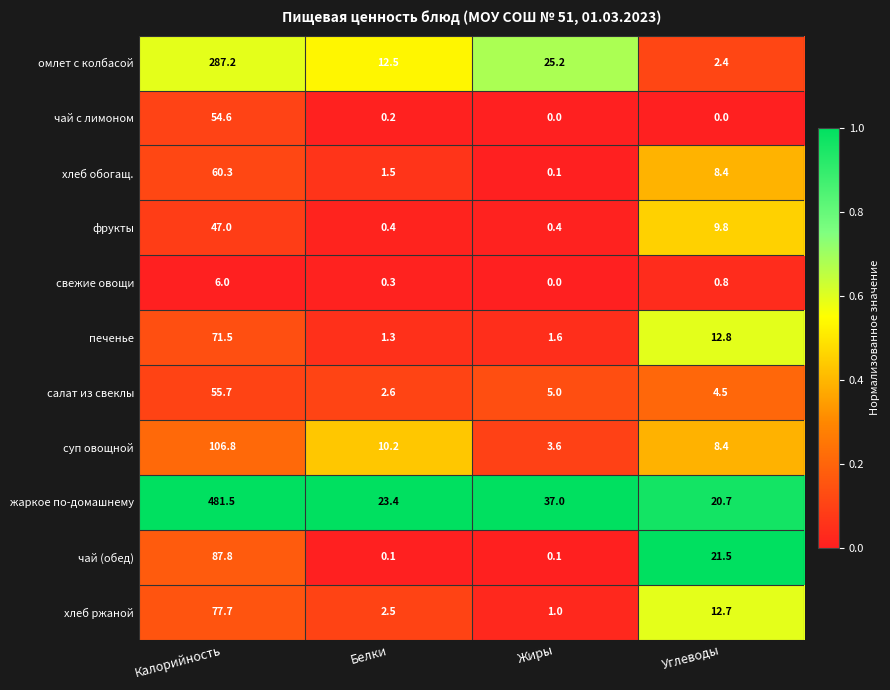

Rank the series at Калорийность from highest to lowest value.

жаркое по-домашнему, омлет с колбасой, суп овощной, чай (обед), хлеб ржаной, печенье, хлеб обогащ., салат из свеклы, чай с лимоном, фрукты, свежие овощи